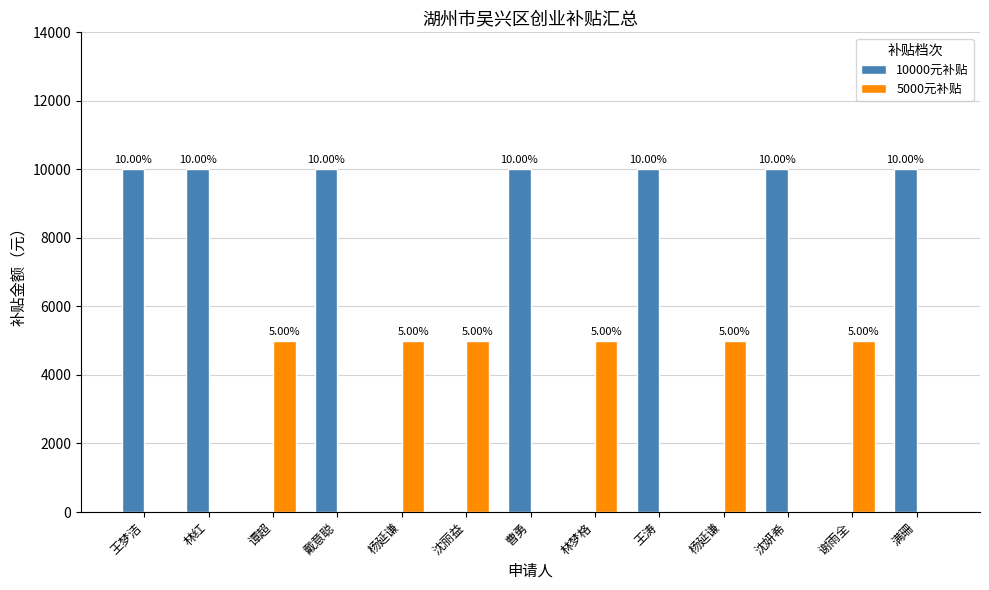

Are the bars horizontal?

No